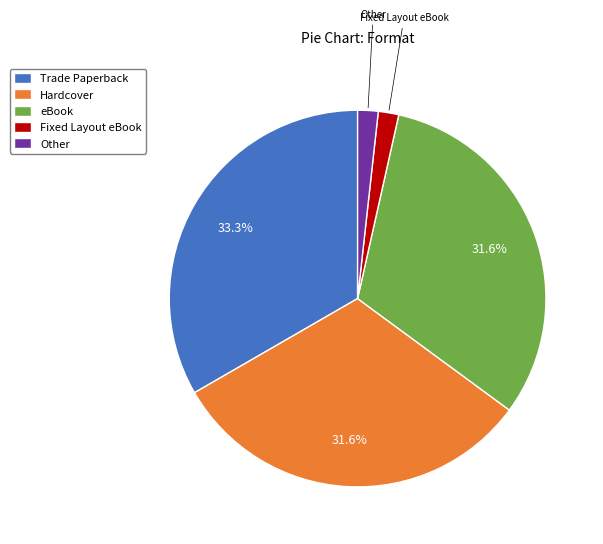

How many slices are in this pie chart?

5